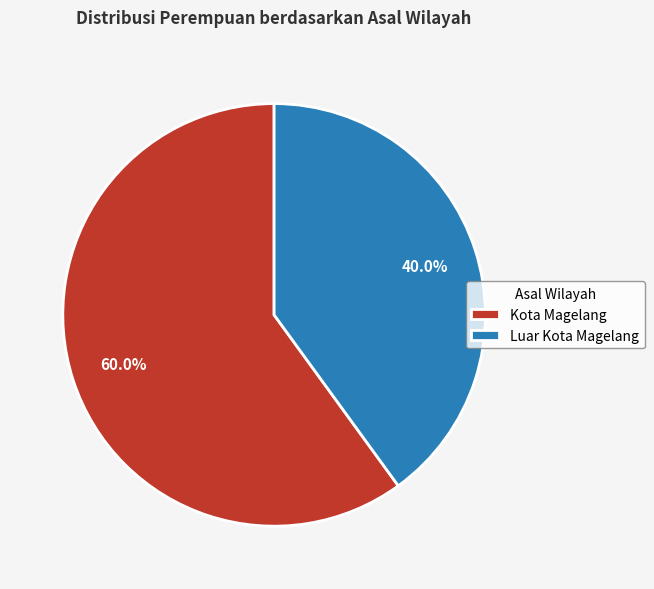

Which slice represents more than half of the pie?

Kota Magelang